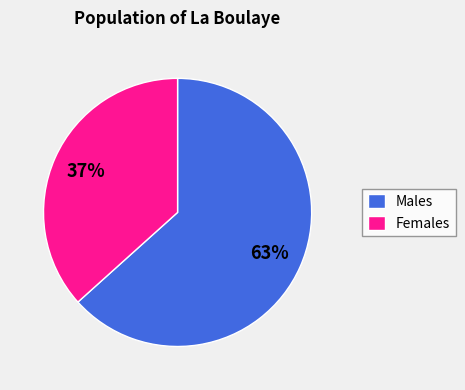

Do Females and Males together represent more than half of the pie?

Yes